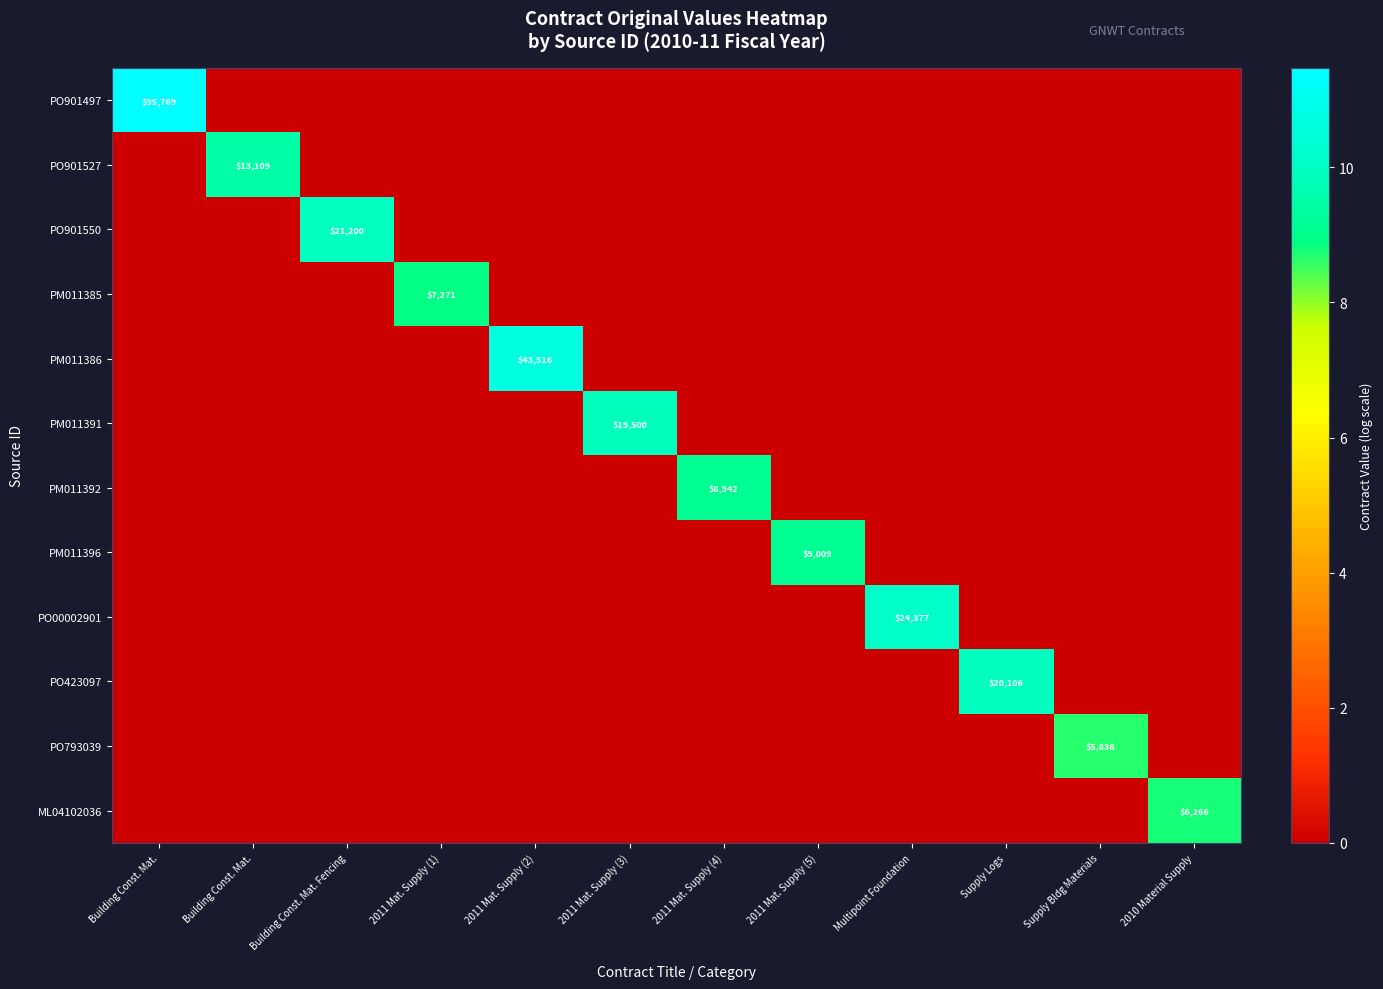

True or false: PO00002901 has a value of 0.0 at 2011 Mat. Supply (4).

True